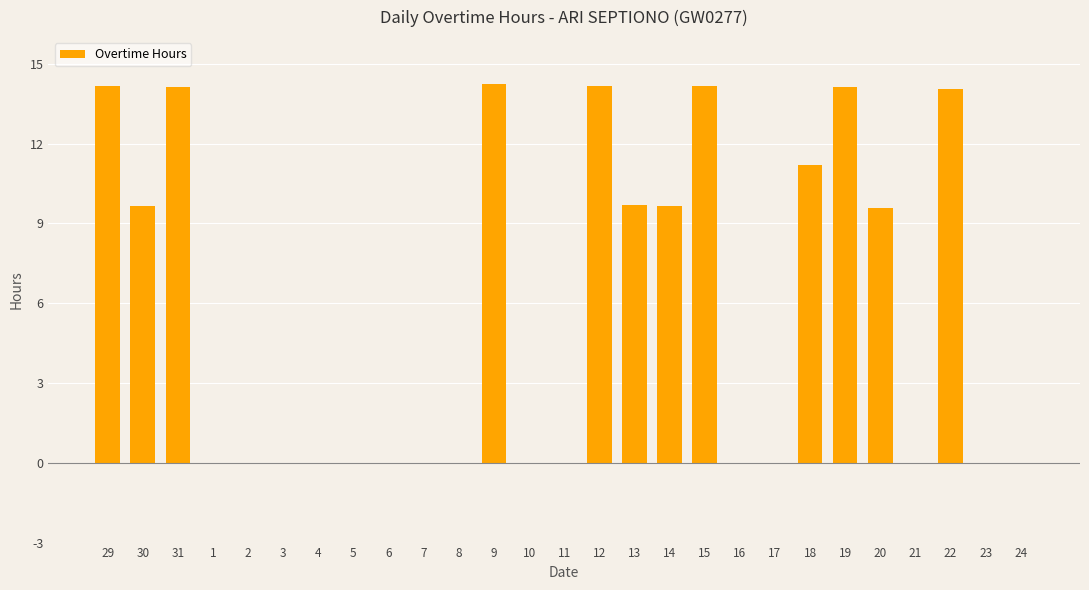

Are the bars horizontal?

No